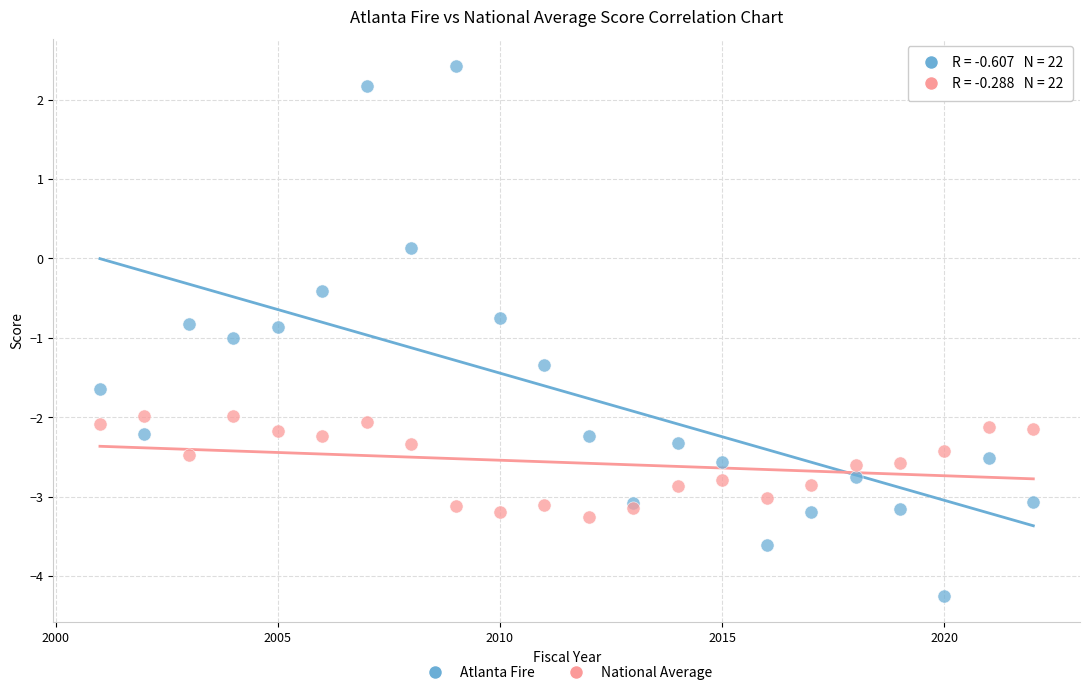

Which series has the largest Y range (max minus min)?

Atlanta Fire